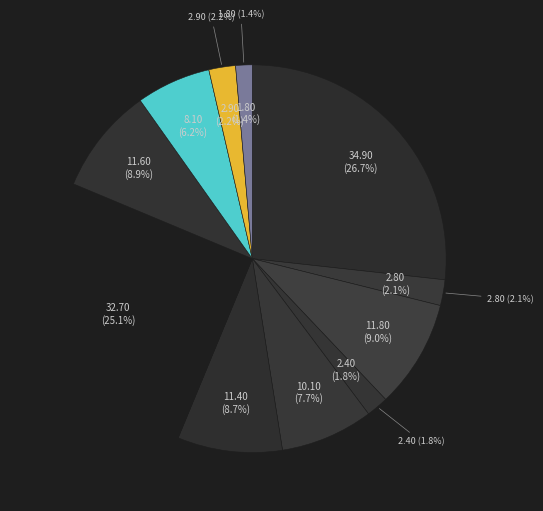

Rank the categories by value from lowest to highest.

Хлеб дарницкий, Хлеб пшеничный (завтрак), Чай с лимоном, Хлеб пшеничный (обед), Компот из изюма, Салат из свежих овощей, Щи из свежей капусты, Каша рисовая молочная, Бутерброд с сыром, Колбаска Витаминка, Омлет натуральный